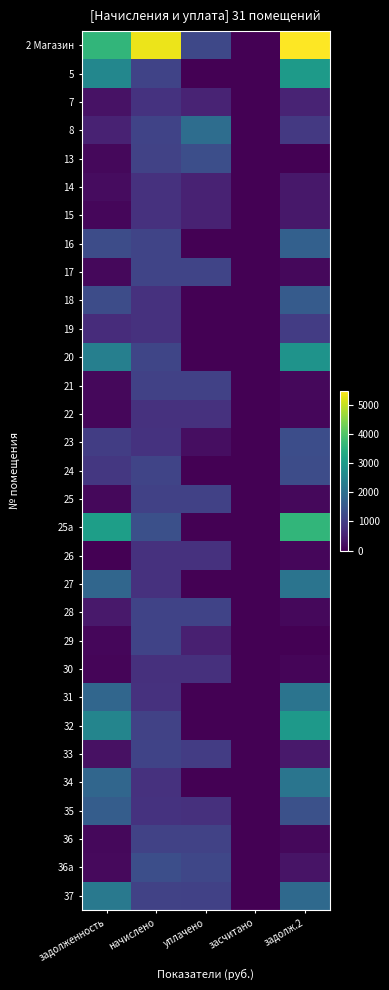

Reading right to left, what are all the values shown in this chart?

2 Магазин: задолж.2=5502.8	засчитано=0.0	уплачено=1185.5	начислено=5334.4	задолженность=3626.3
5: задолж.2=2996.5	засчитано=0.0	уплачено=0.0	начислено=1111.6	задолженность=2550.5
7: задолж.2=551.5	засчитано=0.0	уплачено=542.3	начислено=813.5	задолженность=274.0
8: задолж.2=911.1	засчитано=0.0	уплачено=1965.4	начислено=1111.6	задолженность=527.9
13: задолж.2=0.0	засчитано=0.0	уплачено=1321.4	начислено=1080.5	задолженность=120.1
14: задолж.2=351.9	засчитано=0.0	уплачено=526.5	начислено=788.7	задолженность=176.2
15: задолж.2=349.0	засчитано=0.0	уплачено=521.6	начислено=782.5	задолженность=86.9
16: задолж.2=1697.3	засчитано=0.0	уплачено=0.0	начислено=1124.0	задолженность=1285.9
17: задолж.2=124.2	засчитано=0.0	уплачено=1117.8	начислено=1117.8	задолженность=124.2
18: задолж.2=1587.8	засчитано=0.0	уплачено=0.0	начислено=788.7	задолженность=1287.3
19: задолж.2=986.5	засчитано=0.0	уплачено=0.0	начислено=776.2	задолженность=707.9
20: задолж.2=2818.7	засчитано=0.0	уплачено=0.0	начислено=1142.6	задолженность=2368.0
21: задолж.2=119.4	засчитано=0.0	уплачено=1074.3	начислено=1074.3	задолженность=119.4
22: задолж.2=86.2	засчитано=0.0	уплачено=776.2	начислено=776.2	задолженность=86.2
23: задолж.2=1304.8	засчитано=0.0	уплачено=200.0	начислено=801.1	задолженность=1009.0
24: задолж.2=1286.8	засчитано=0.0	уплачено=0.0	начислено=1117.8	задолженность=889.6
25: задолж.2=119.4	засчитано=0.0	уплачено=1074.3	начислено=1074.3	задолженность=119.4
25а: задолж.2=3632.6	засчитано=0.0	уплачено=0.0	начислено=1347.6	задолженность=3091.9
26: задолж.2=87.6	засчитано=0.0	уплачено=788.7	начислено=788.7	задолженность=0.0
27: задолж.2=2126.0	засчитано=0.0	уплачено=0.0	начислено=788.7	задолженность=1809.5
28: задолж.2=123.1	засчитано=0.0	уплачено=1106.3	начислено=1105.4	задолженность=370.3
29: задолж.2=0.2	засчитано=0.0	уплачено=475.3	начислено=1105.4	задолженность=106.7
30: задолж.2=84.9	засчитано=0.0	уплачено=763.8	начислено=763.8	задолженность=84.9
31: задолж.2=2126.0	засчитано=0.0	уплачено=0.0	начислено=788.7	задолженность=1809.5
32: задолж.2=2946.3	засчитано=0.0	уплачено=0.0	начислено=1093.0	задолженность=2507.7
33: задолж.2=369.3	засчитано=0.0	уплачено=984.9	начислено=1105.4	задолженность=248.0
34: задолж.2=2142.7	засчитано=0.0	уплачено=0.0	начислено=794.9	задолженность=1823.8
35: задолж.2=1375.2	засчитано=0.0	уплачено=772.2	начислено=800.7	задолженность=1623.3
36: задолж.2=121.4	засчитано=0.0	уплачено=1093.0	начислено=1093.0	задолженность=121.4
36а: задолж.2=293.9	засчитано=0.0	уплачено=1175.8	начислено=1322.7	задолженность=147.0
37: задолж.2=1876.2	засчитано=0.0	уплачено=1053.6	начислено=1092.4	задолженность=2214.8